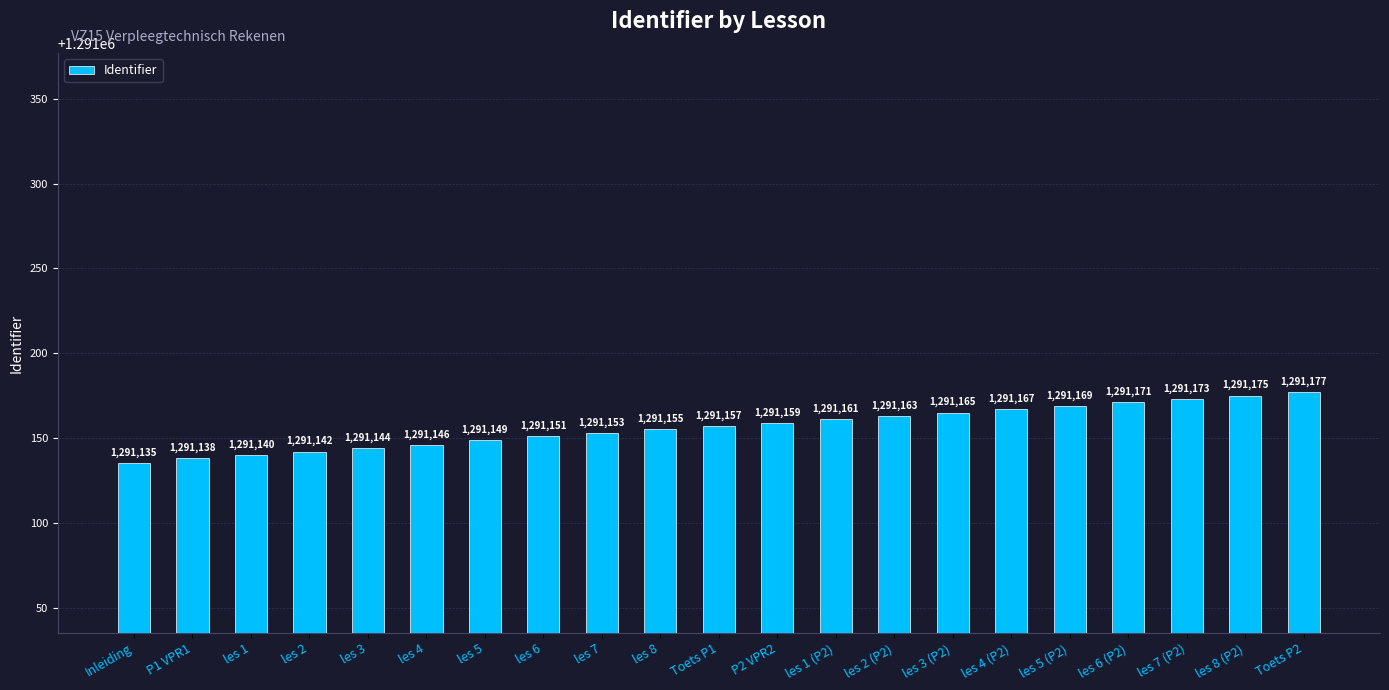

Where does the data first go above 1291157?

P2 VPR2